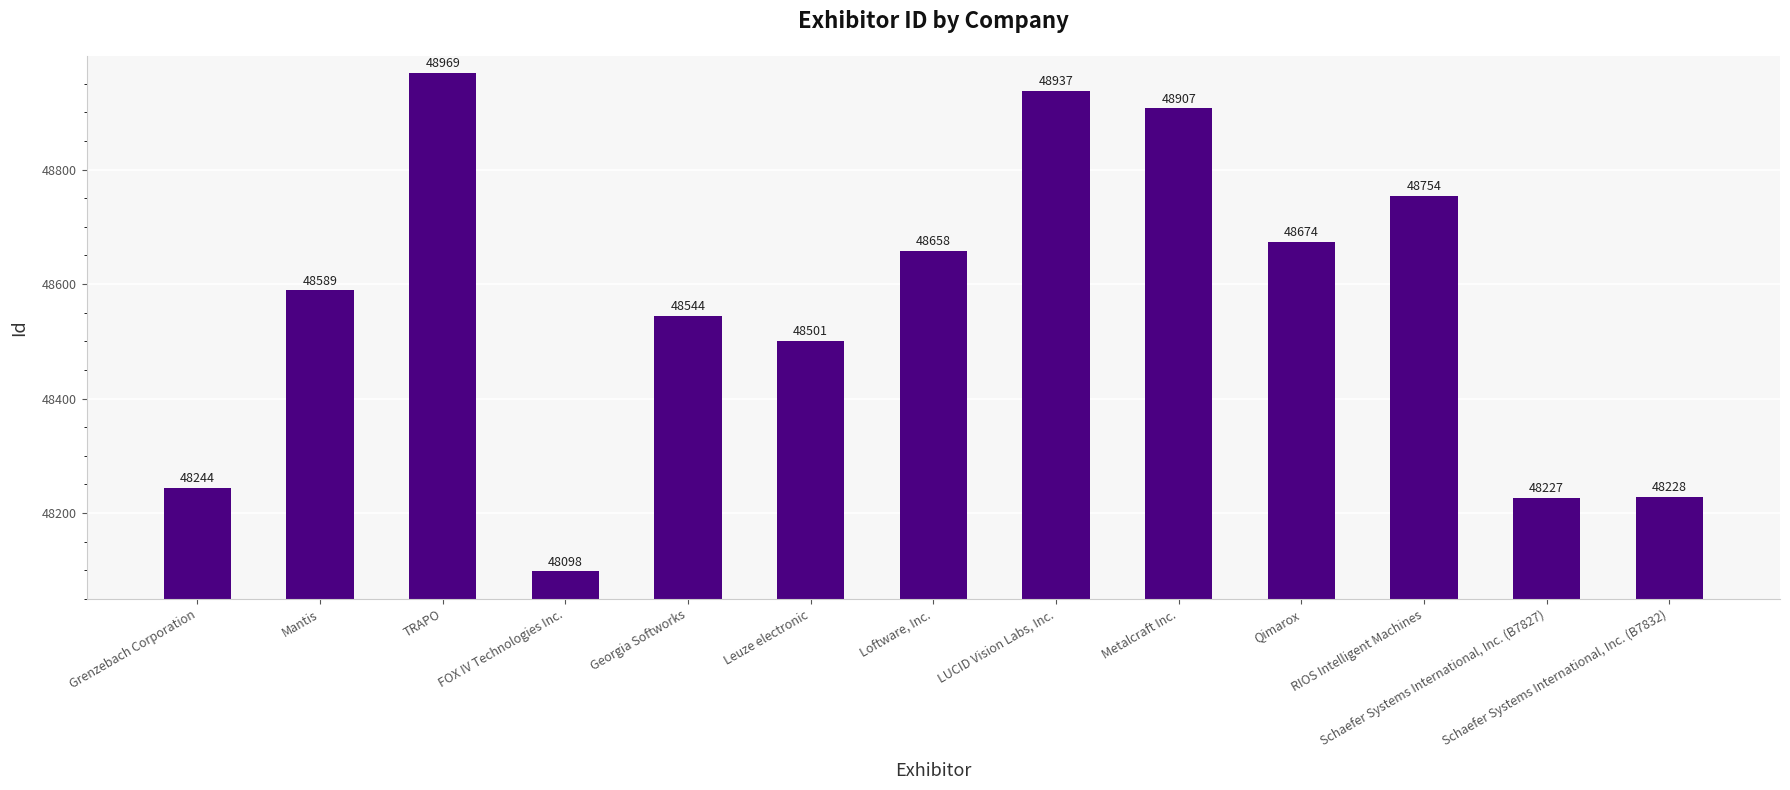

What is the sum of the values at Georgia Softworks and Mantis?

97133